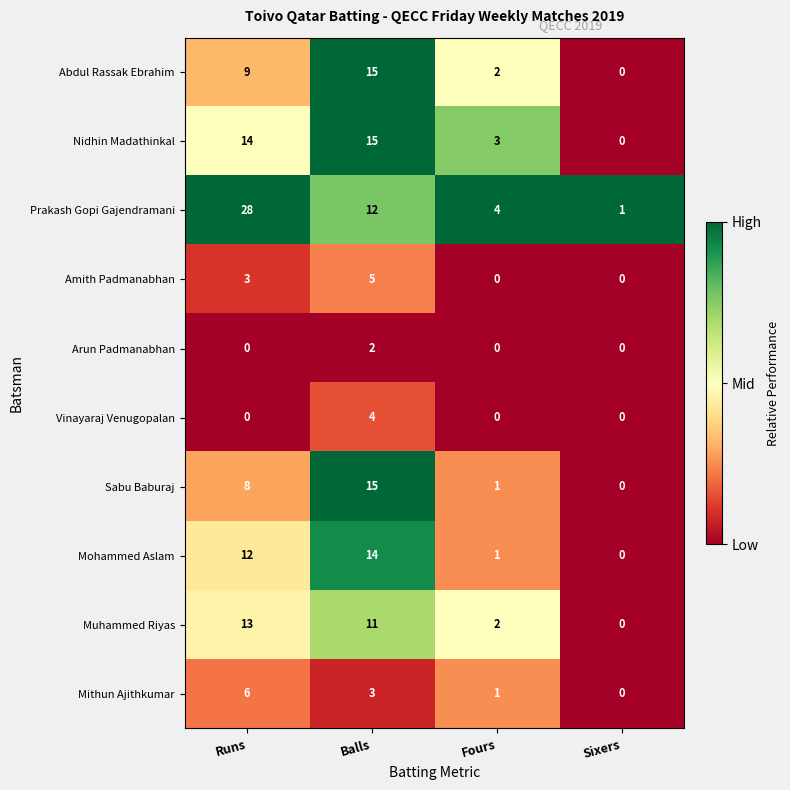

What is the maximum value shown in the chart?

28